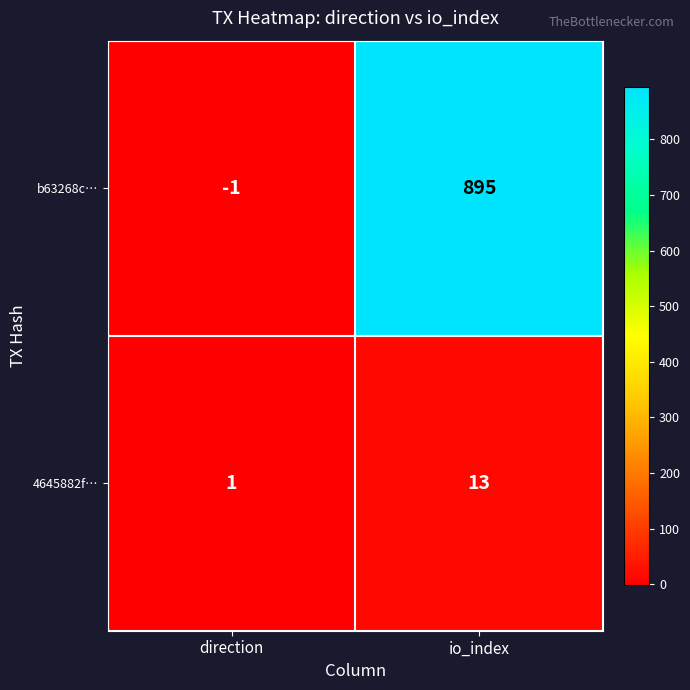

Rank the series at direction from lowest to highest value.

b63268c…, 4645882f…